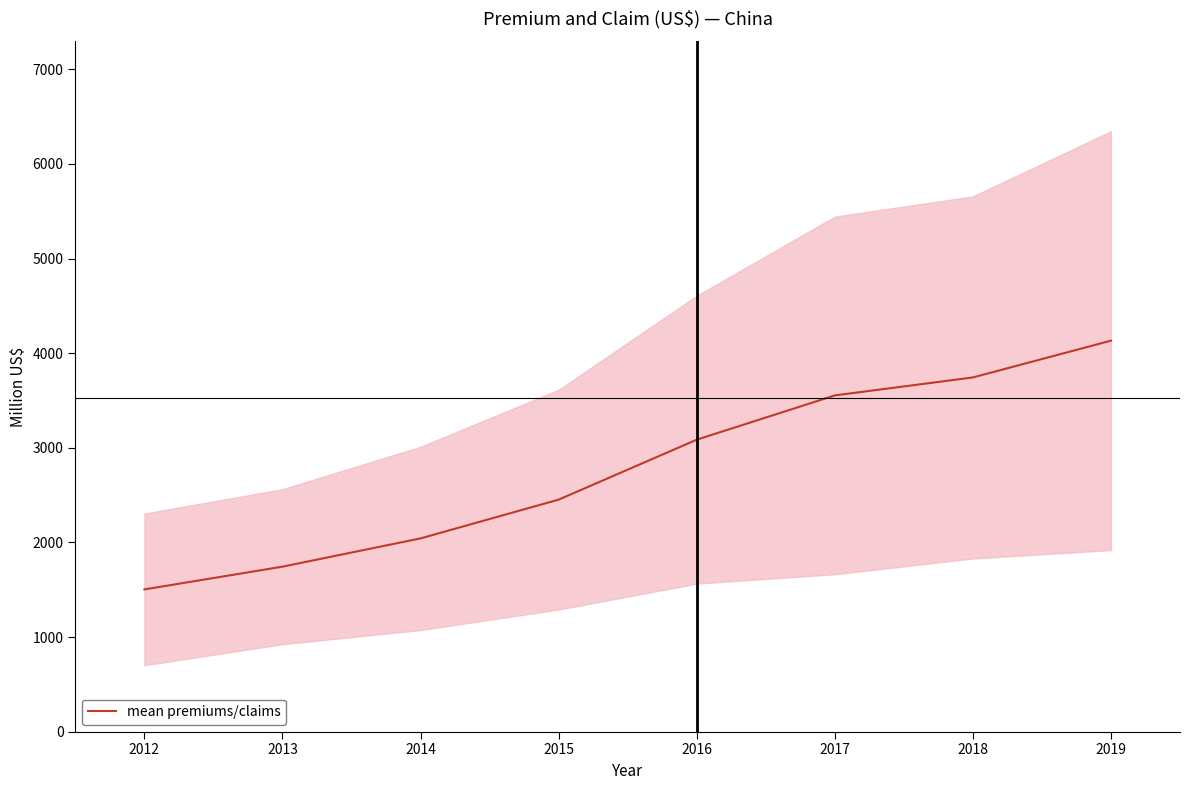

How many data points are less than 3085?

4